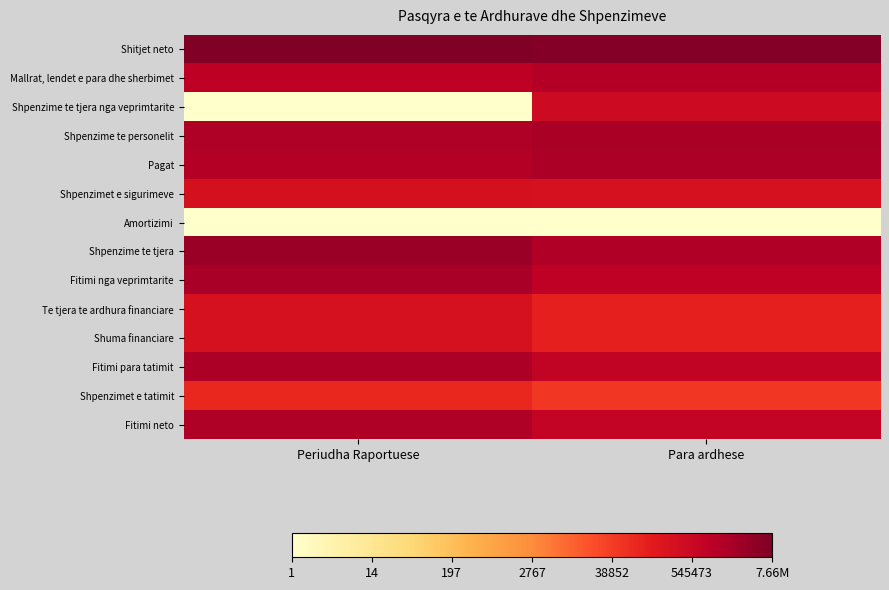

Reading left to right, what are all the values shown in this chart?

Shitjet neto: Periudha Raportuese=6.9	Para ardhese=6.8
Mallrat, lendet e para dhe sherbimet: Periudha Raportuese=6.0	Para ardhese=6.1
Shpenzime te tjera nga veprimtarite: Periudha Raportuese=0.0	Para ardhese=5.7
Shpenzime te personelit: Periudha Raportuese=6.2	Para ardhese=6.3
Pagat: Periudha Raportuese=6.1	Para ardhese=6.2
Shpenzimet e sigurimeve: Periudha Raportuese=5.5	Para ardhese=5.4
Amortizimi: Periudha Raportuese=0.0	Para ardhese=0.0
Shpenzime te tjera: Periudha Raportuese=6.5	Para ardhese=6.2
Fitimi nga veprimtarite: Periudha Raportuese=6.3	Para ardhese=6.0
Te tjera te ardhura financiare: Periudha Raportuese=5.4	Para ardhese=5.1
Shuma financiare: Periudha Raportuese=5.4	Para ardhese=5.1
Fitimi para tatimit: Periudha Raportuese=6.2	Para ardhese=5.9
Shpenzimet e tatimit: Periudha Raportuese=4.9	Para ardhese=4.7
Fitimi neto: Periudha Raportuese=6.2	Para ardhese=5.9